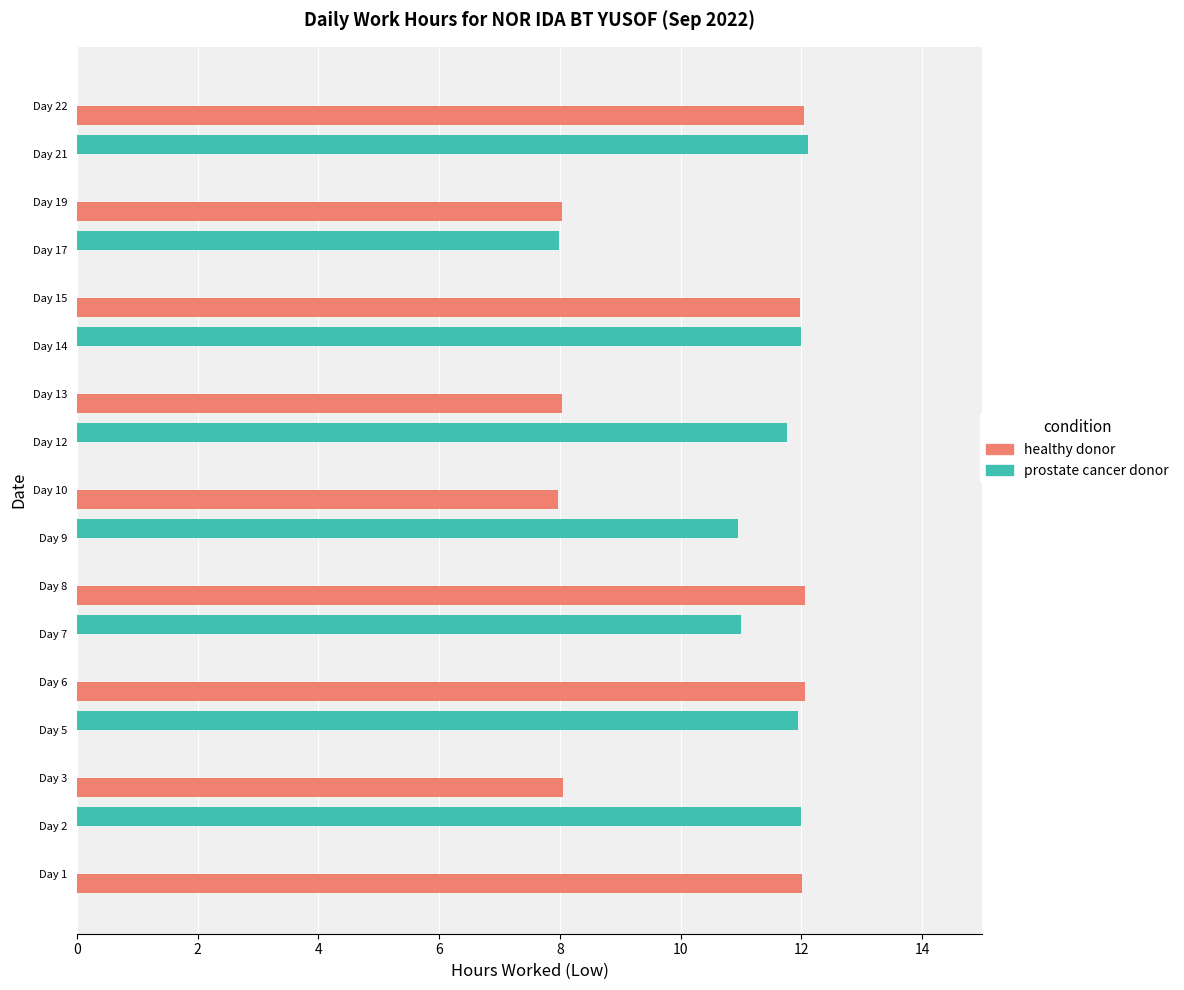

What is the maximum value for healthy donor?

12.1